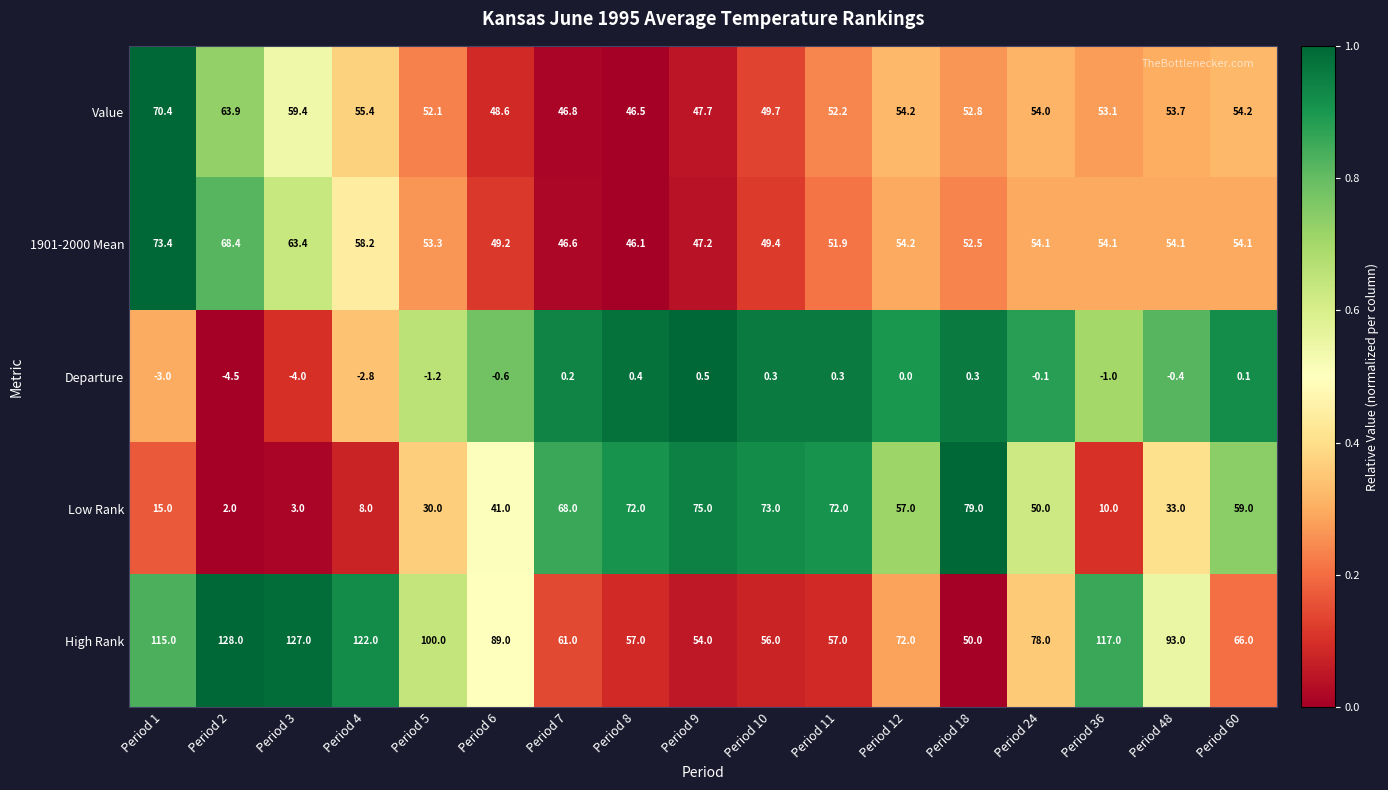

Between Period 9 and Period 24, which series saw the biggest shift?

Low Rank